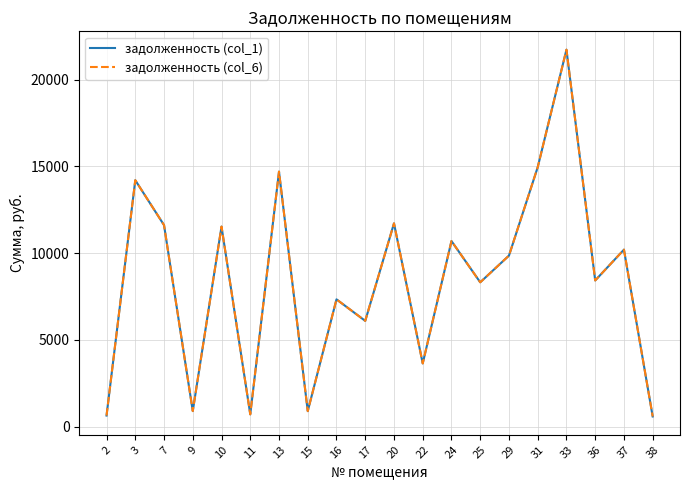

True or false: задолженность (col_6) has more than 1 interior local peaks.

True